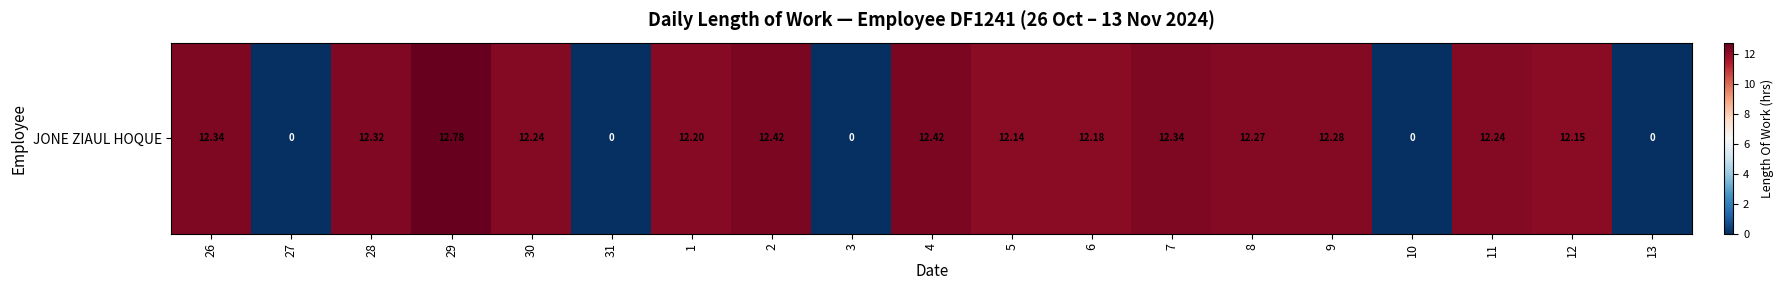

Where is the data nearest to the value 6?

27